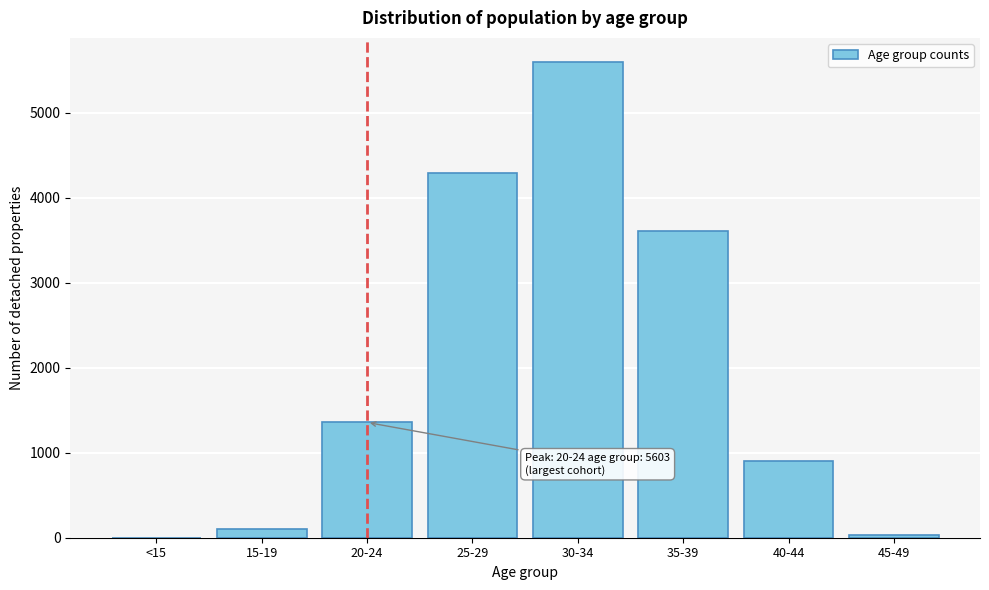

Reading left to right, extract all data points from this chart.

<15=1	15-19=105	20-24=1357	25-29=4297	30-34=5603	35-39=3606	40-44=900	45-49=36